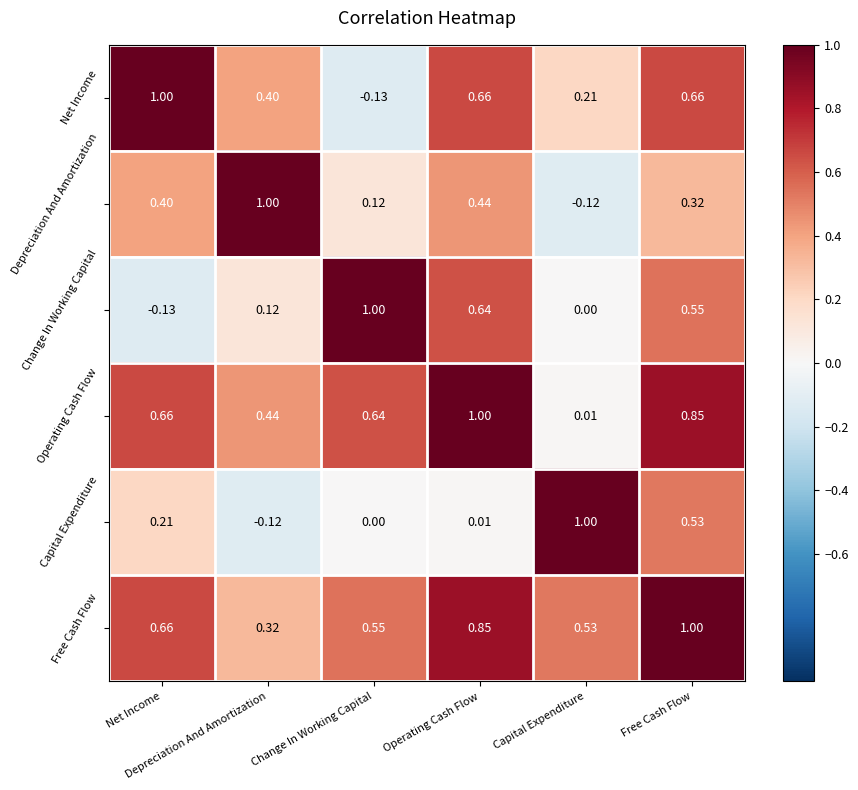

At which category is the sum across all series the highest?

Free Cash Flow